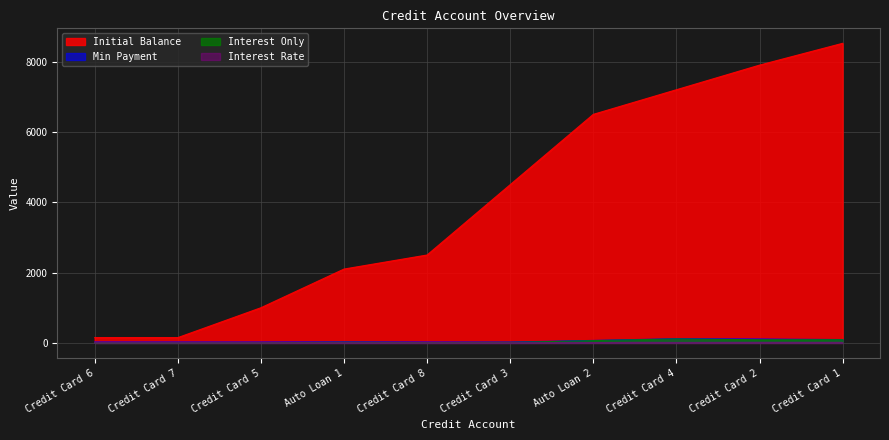

What position from the right is Credit Card 4?

3